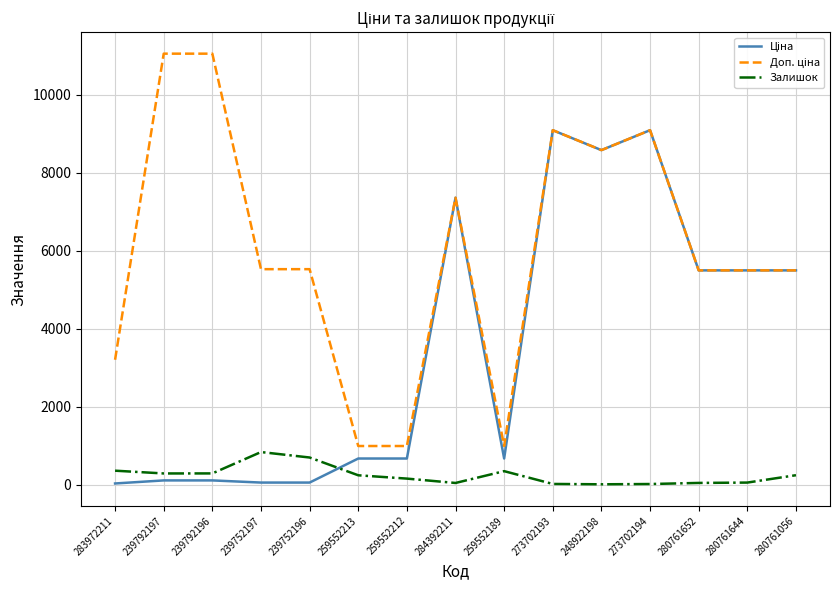

Is it true that Залишок equals 11.0 at 248922198?

True